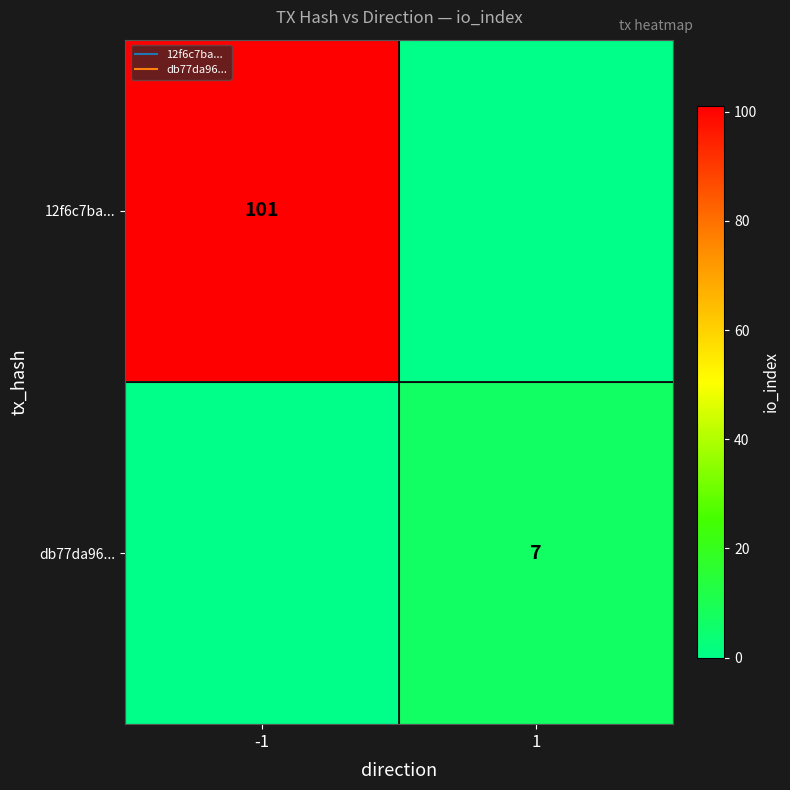

At which label does 12f6c7ba... reach its peak?

-1